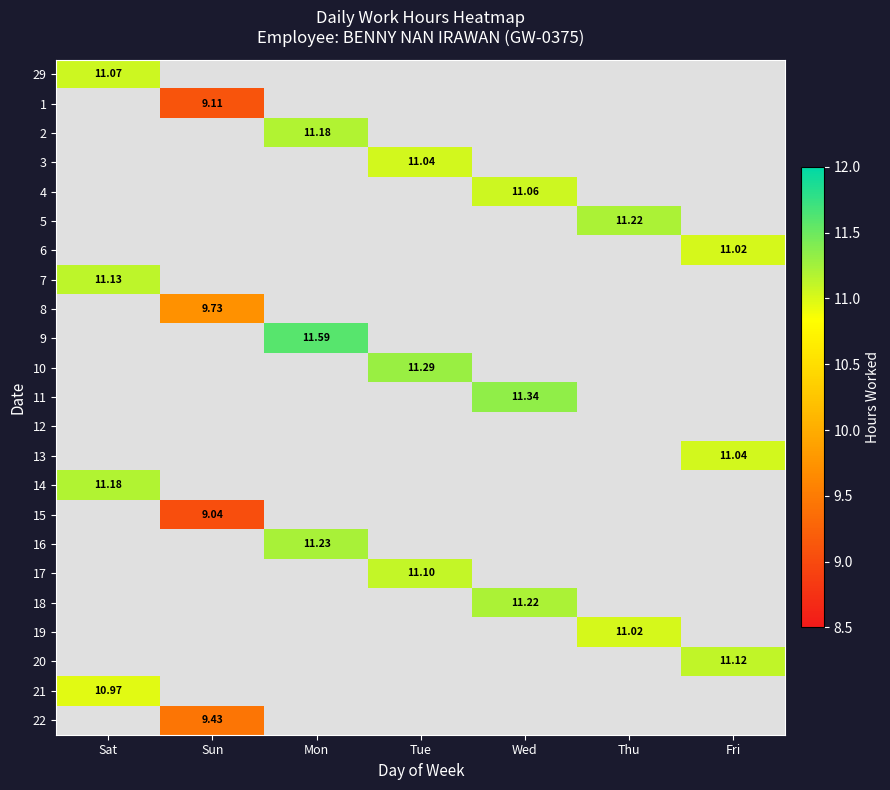

At which label does 21 reach its peak?

Sat